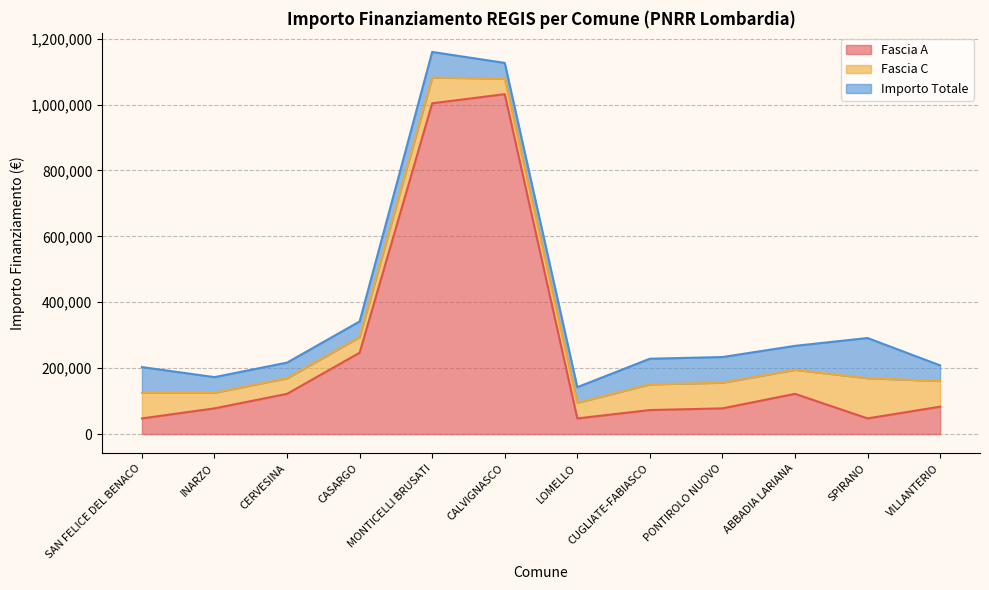

Which series has the largest total across all categories?

Fascia A